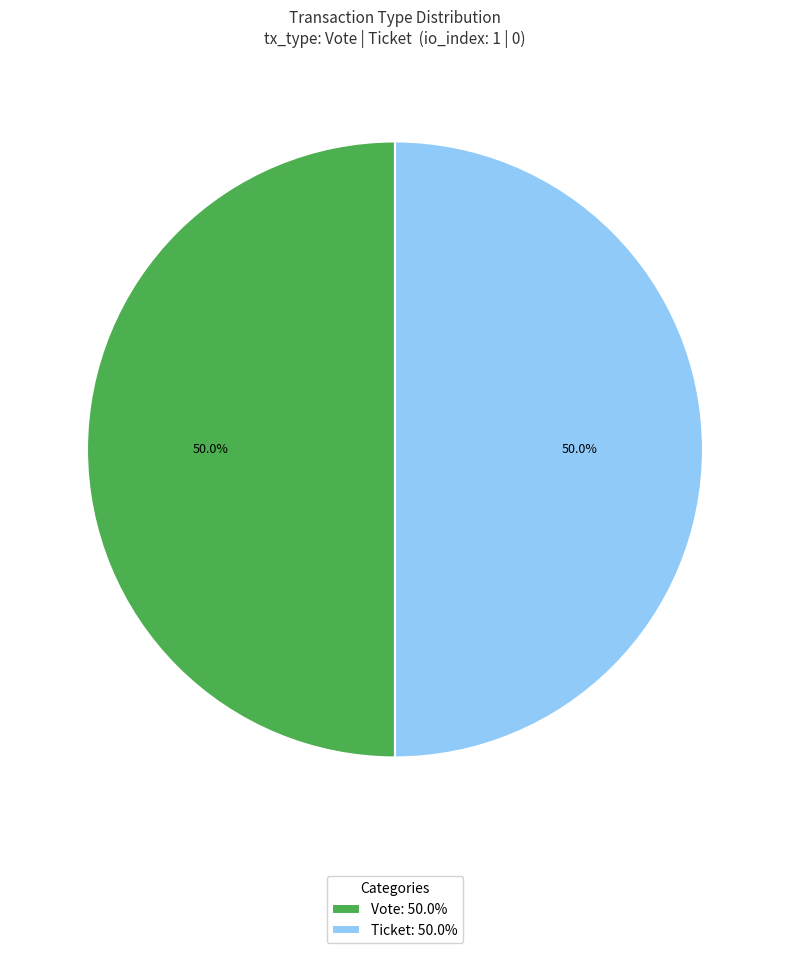

What is the ratio of the value at Ticket: 50.0% to the value at Vote: 50.0%?

1.0